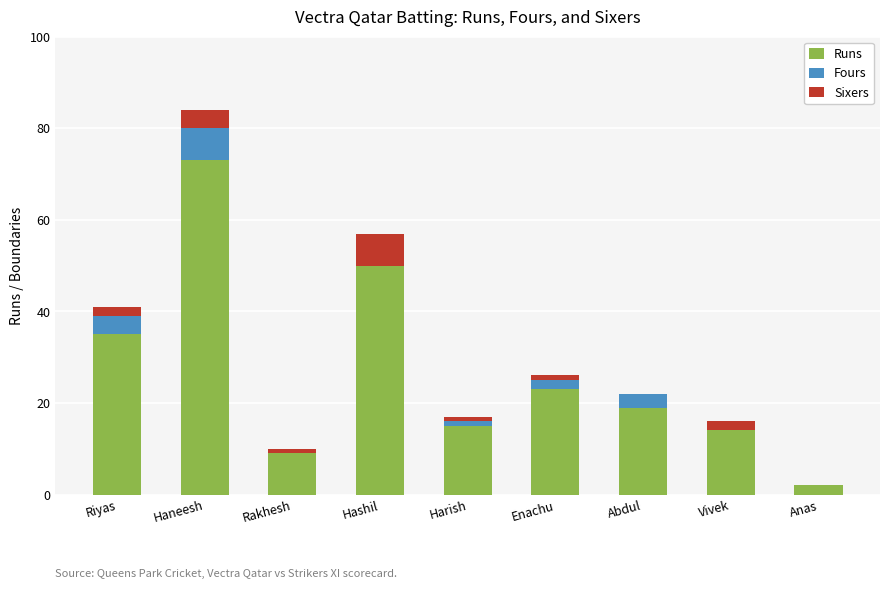

The value of Runs at Haneesh is 26. True or false?

False